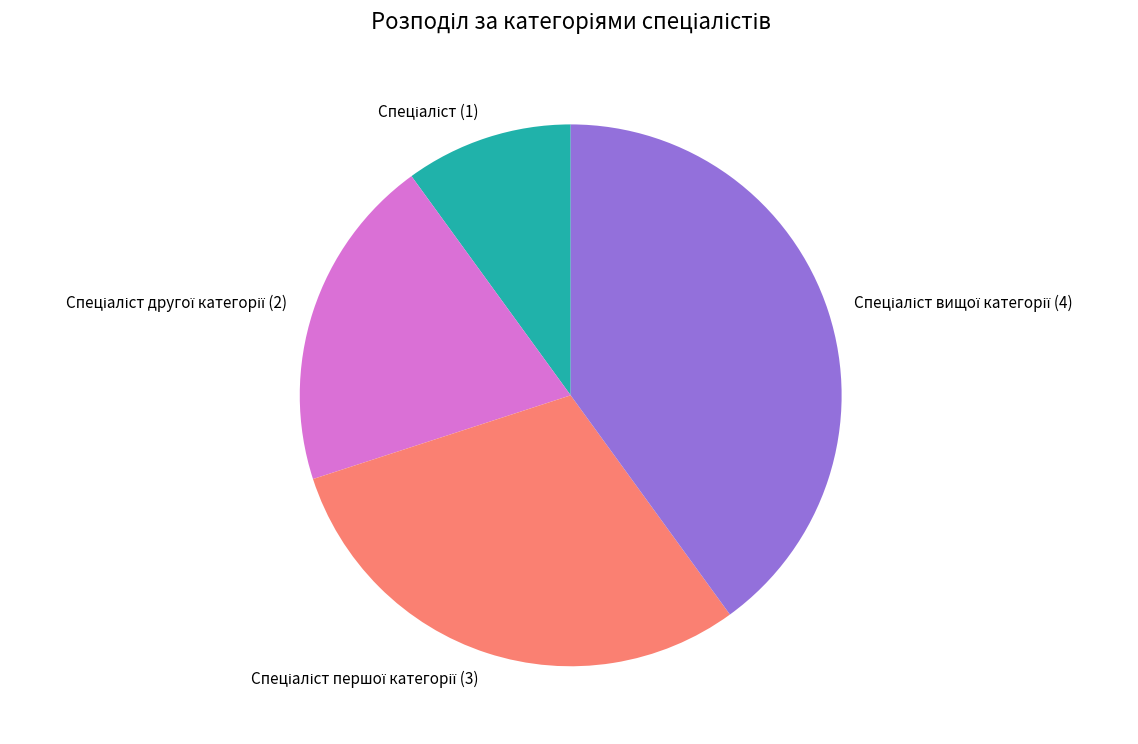

Is there a majority slice in this chart?

No